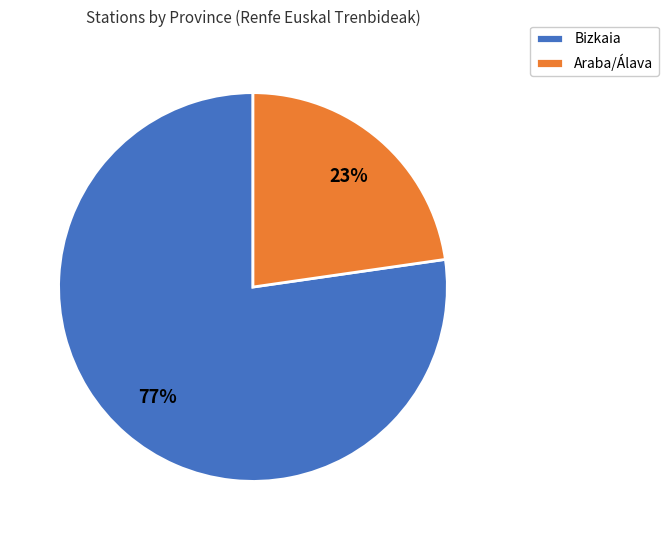

Is Araba/Álava the majority of the pie?

No